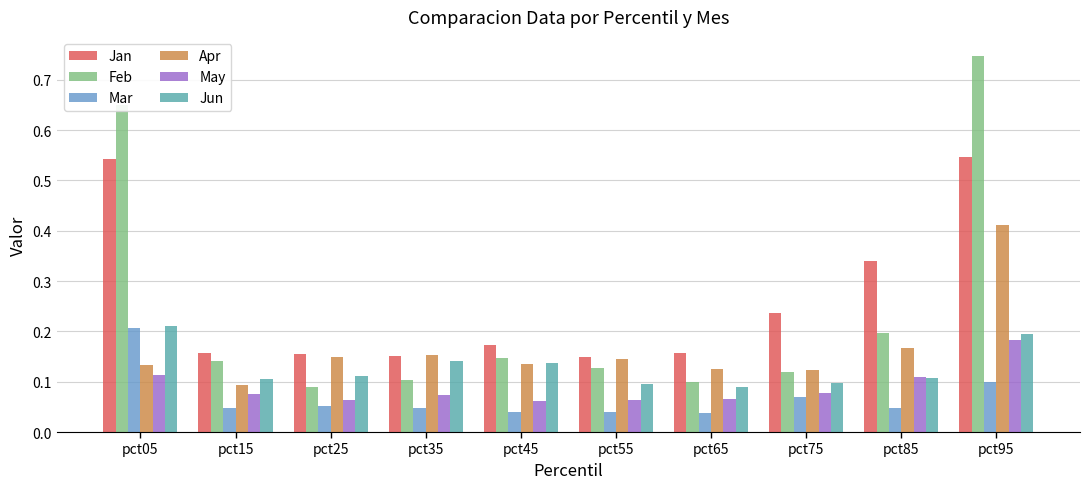

Which series has the widest spread of values?

Feb